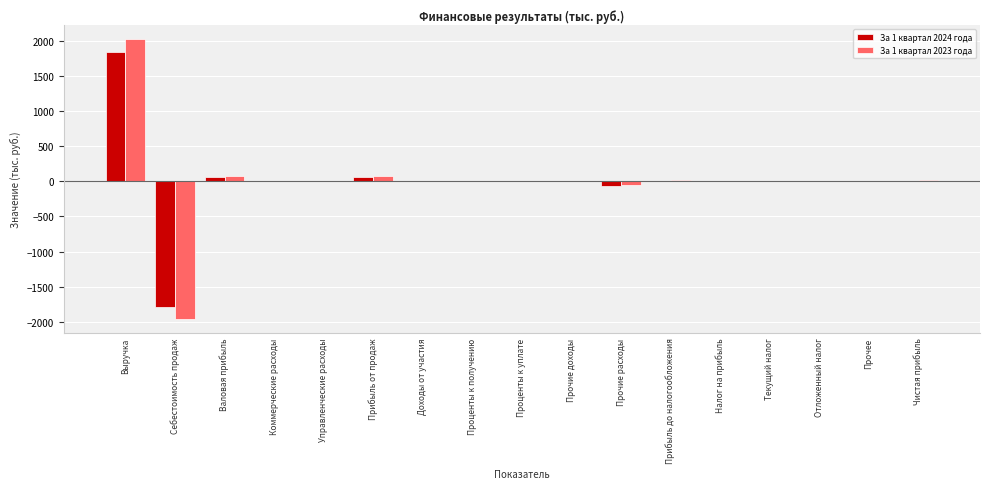

At which category is the sum across all series the highest?

Выручка